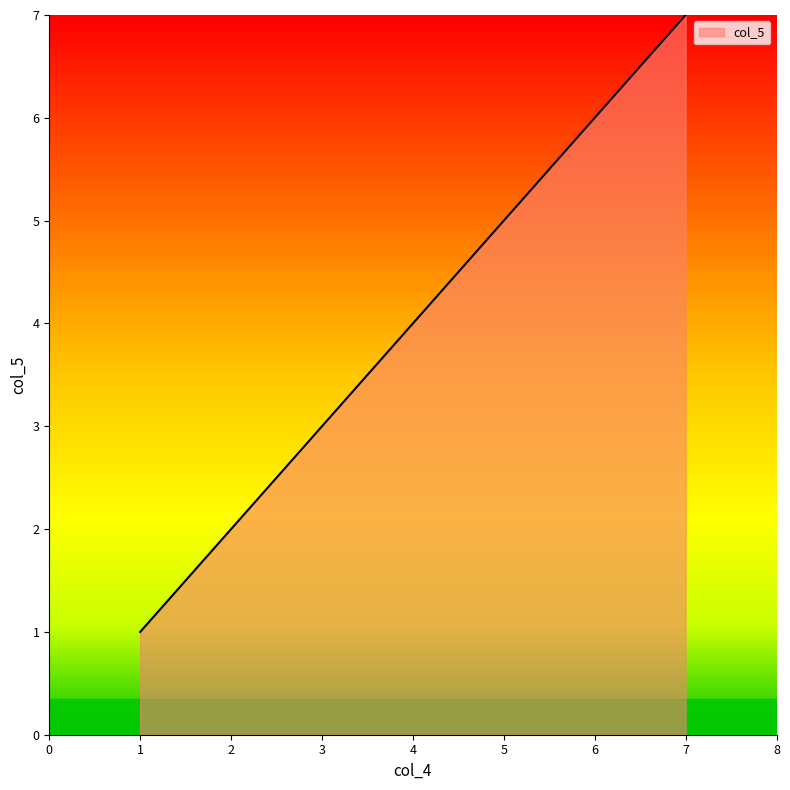

True or false: the data shows 3 at 4.

False